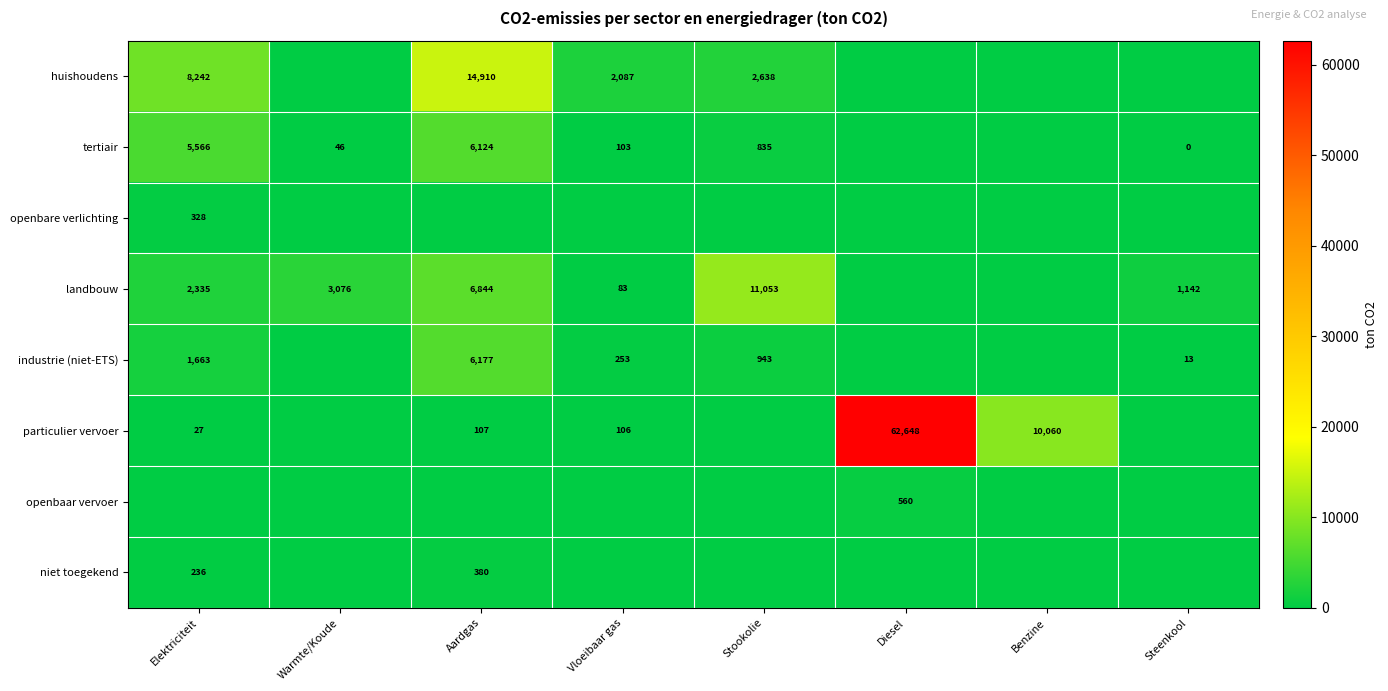

The landbouw series shows 2335 at Elektriciteit. True or false?

True